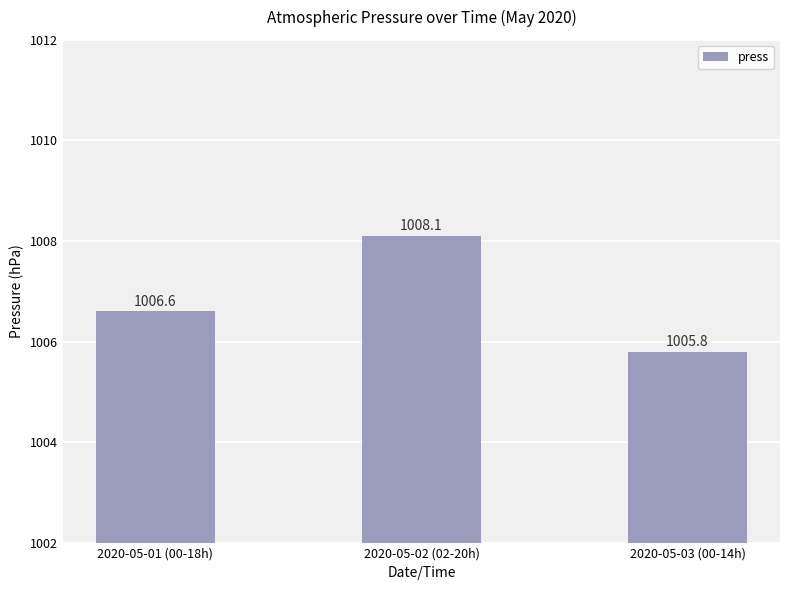

Is it true that the value at 2020-05-03 (00-14h) is 1005.8?

True